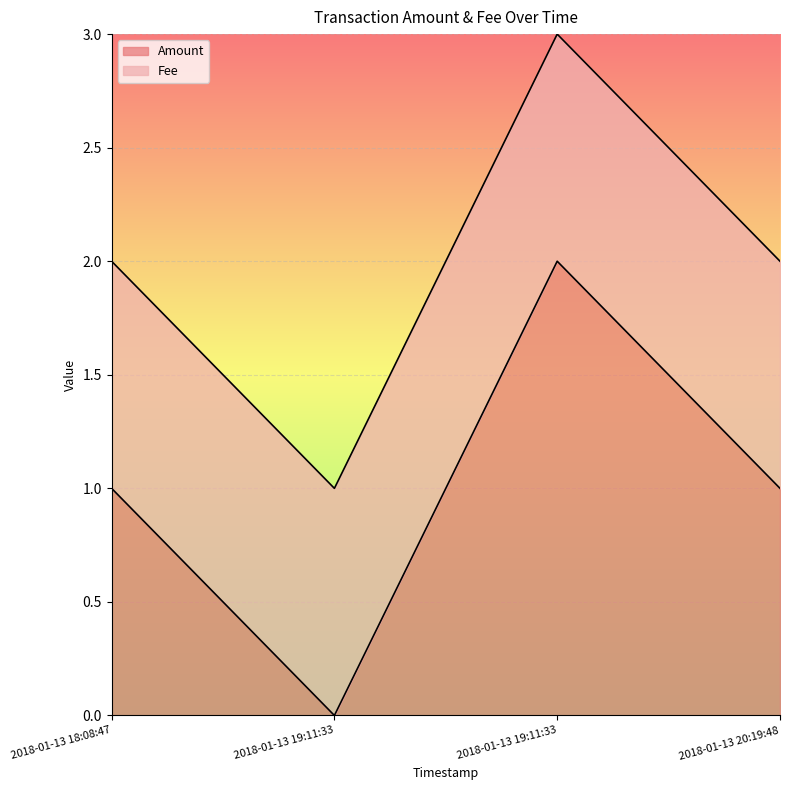

What is the change in value from 2018-01-13 19:11:33 to 2018-01-13 20:19:48?

-1